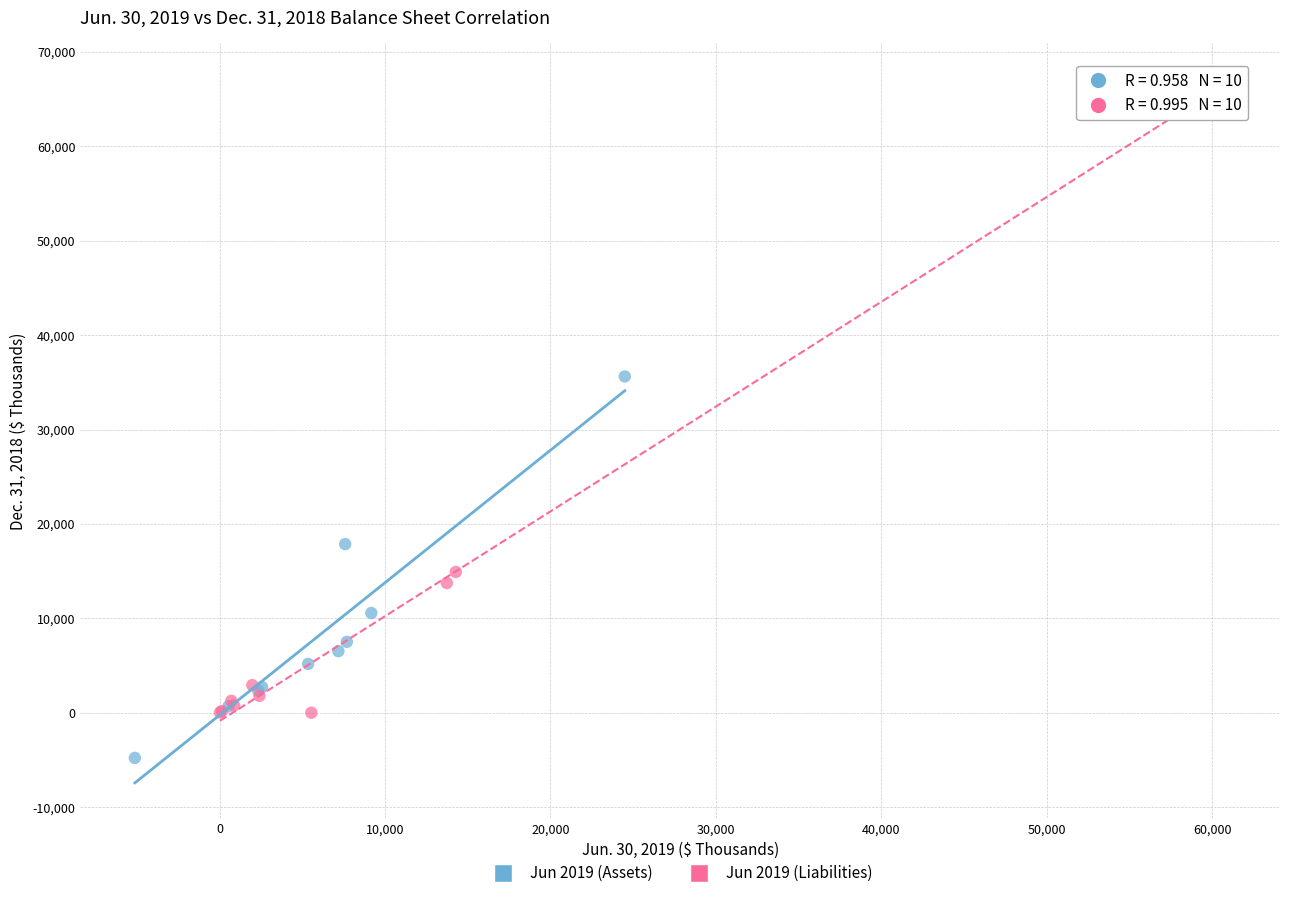

Which series contains the lowest Y value?

Jun 2019 (Assets)